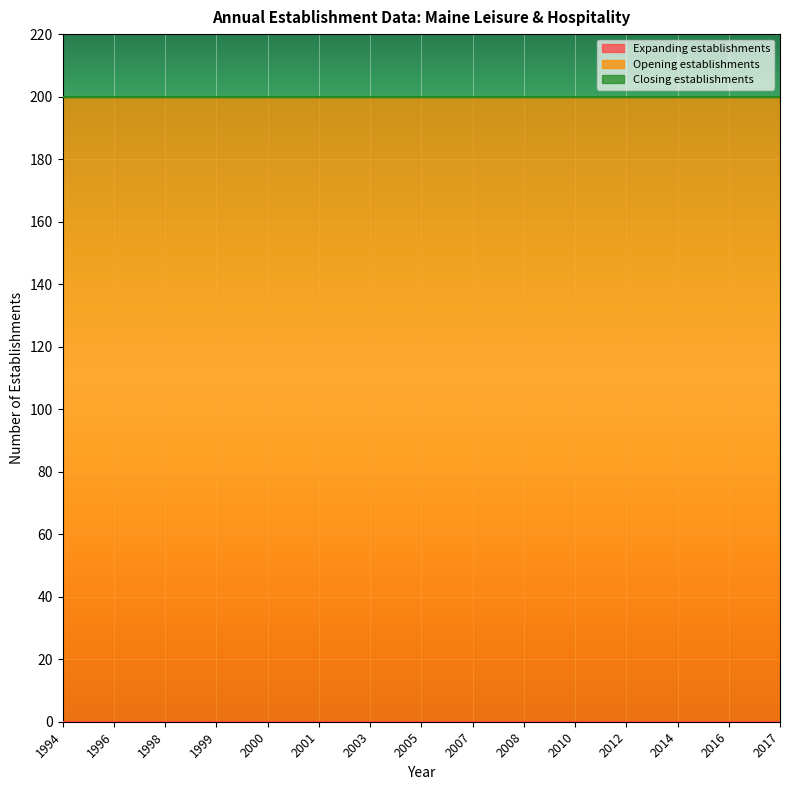

True or false: Opening establishments has more than 0 interior local peaks.

False